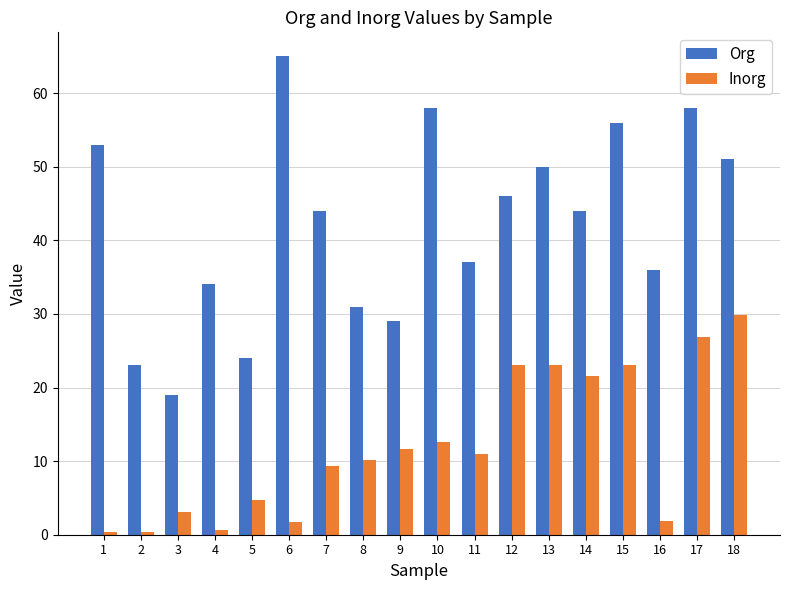

What is the average value of the Org series?

42.1